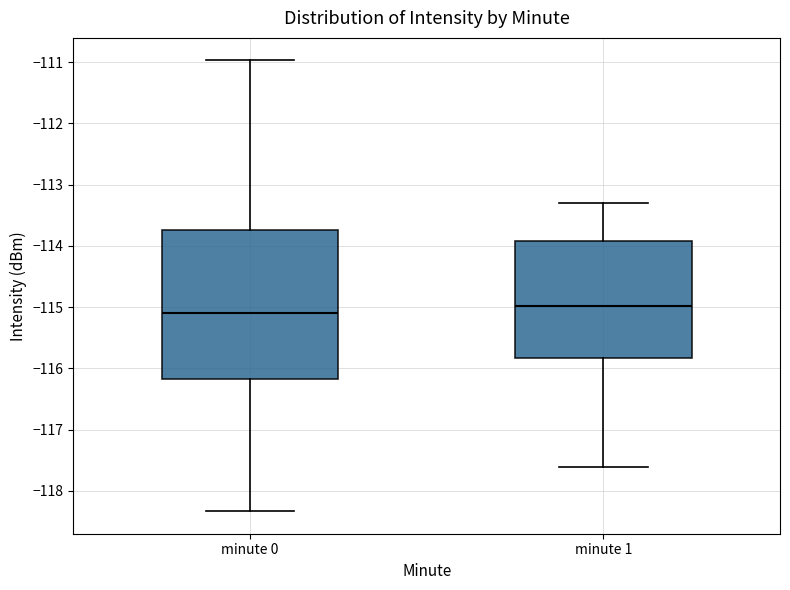

Reading left to right, transcribe this box plot: for each box, give where its median line is, the range the box spans, and where its two whiskers end, as read against the y-axis. The values are not printed on the chart, so give them approximately, as read against the axis.

minute 0: median -115.1, box -116.2 to -113.7, whiskers -118.3 to -111.0
minute 1: median -115.0, box -115.8 to -113.9, whiskers -117.6 to -113.3